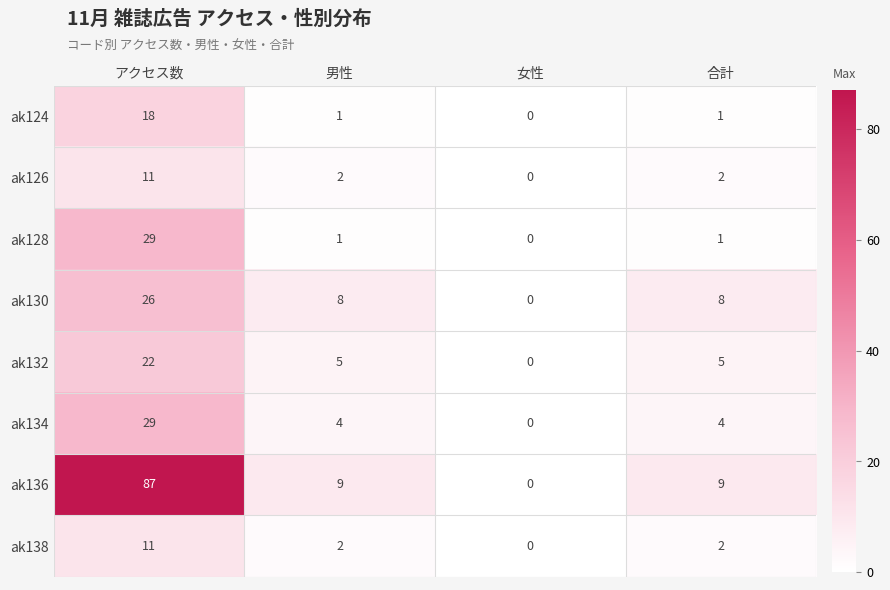

Which series changed the most between 女性 and 合計?

ak136